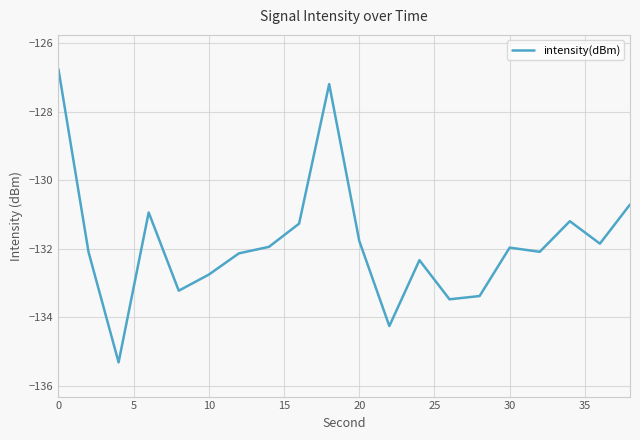

What is the maximum value shown in the chart?

-126.7